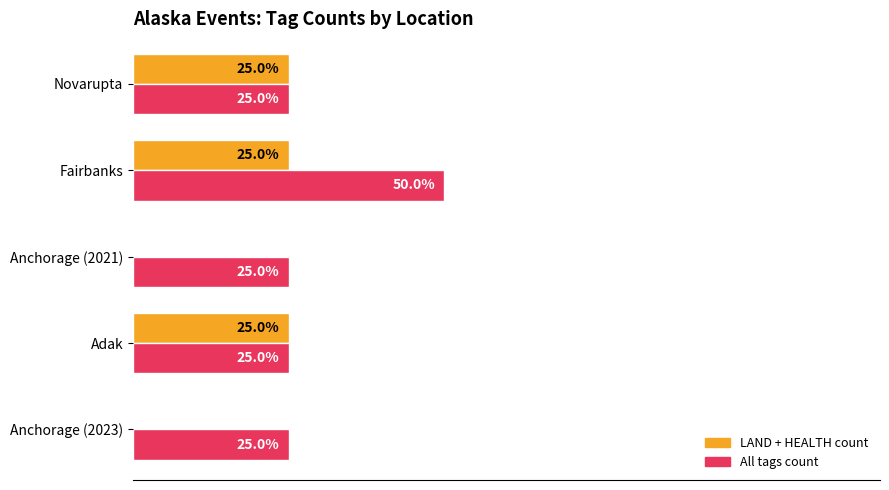

At which category is the sum across all series the highest?

Fairbanks